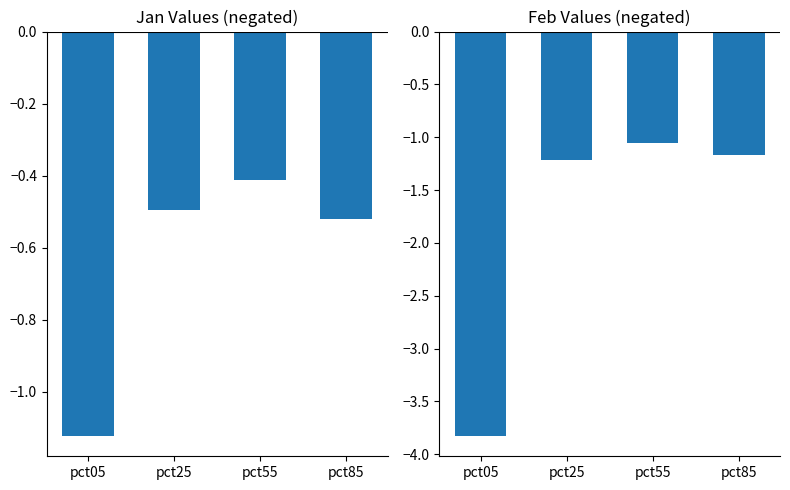

How many groups of bars are there?

4